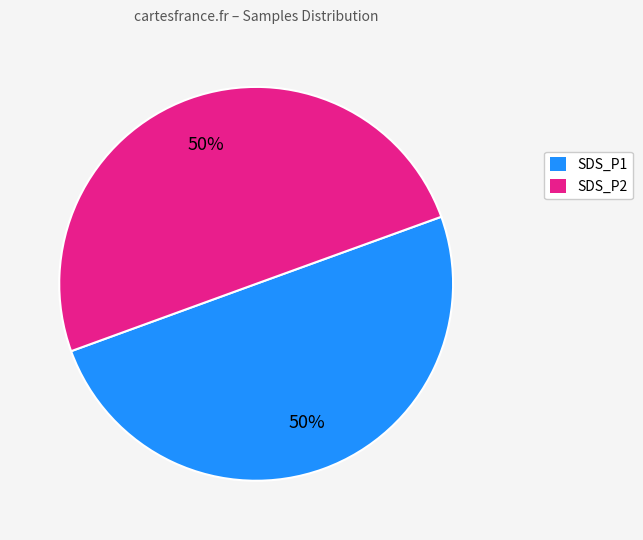

To the nearest percent, what is the average slice percentage?

50%